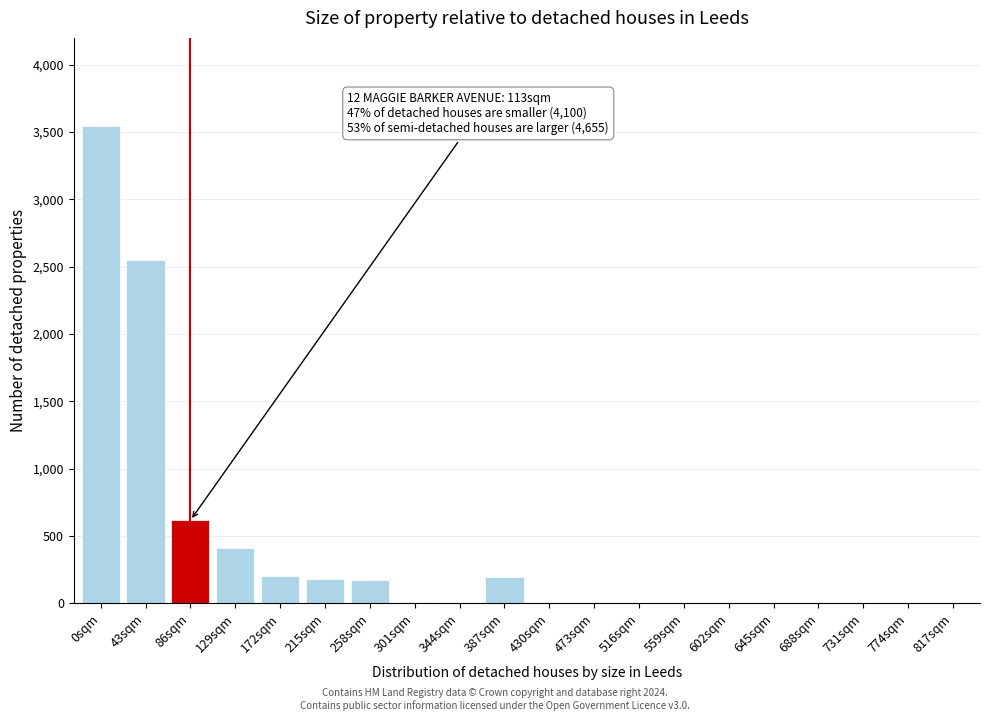

Between 559sqm and 129sqm, which is larger?

129sqm